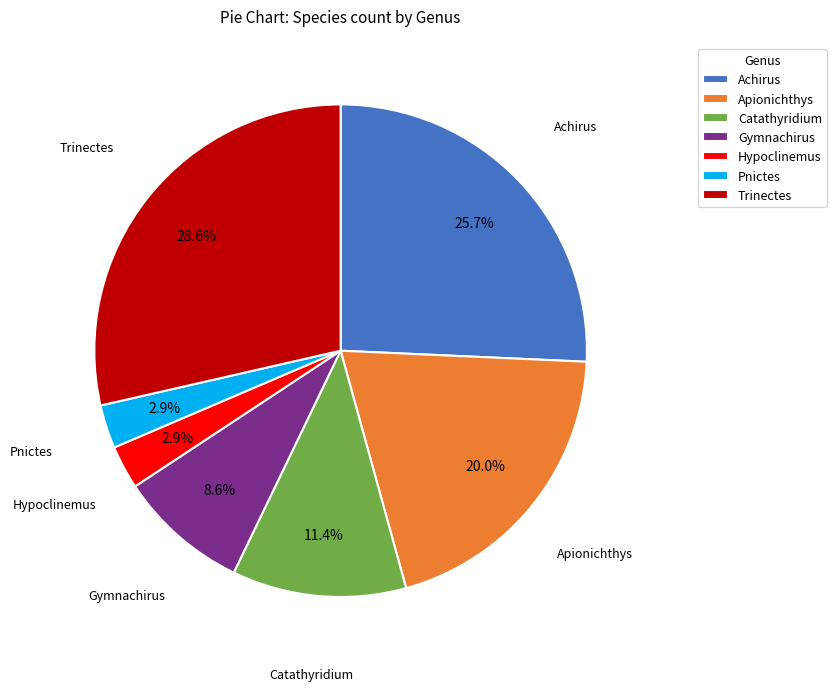

Which category has the biggest portion of the pie?

Trinectes